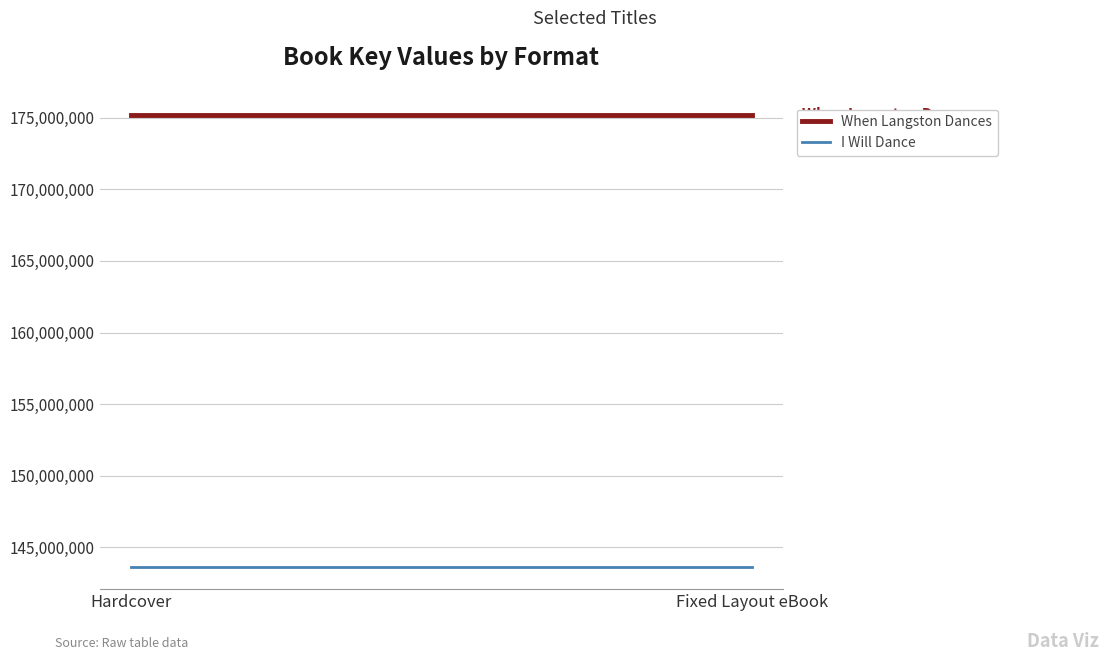

List the labels in order of When Langston Dances value, smallest first.

Hardcover, Fixed Layout eBook